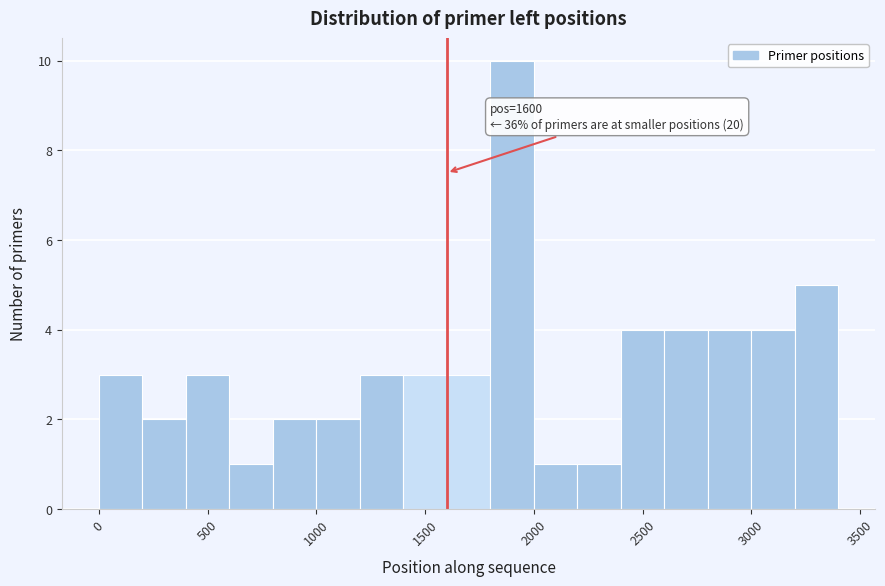

Which range on the x-axis has the tallest bar?

1800 to 2000